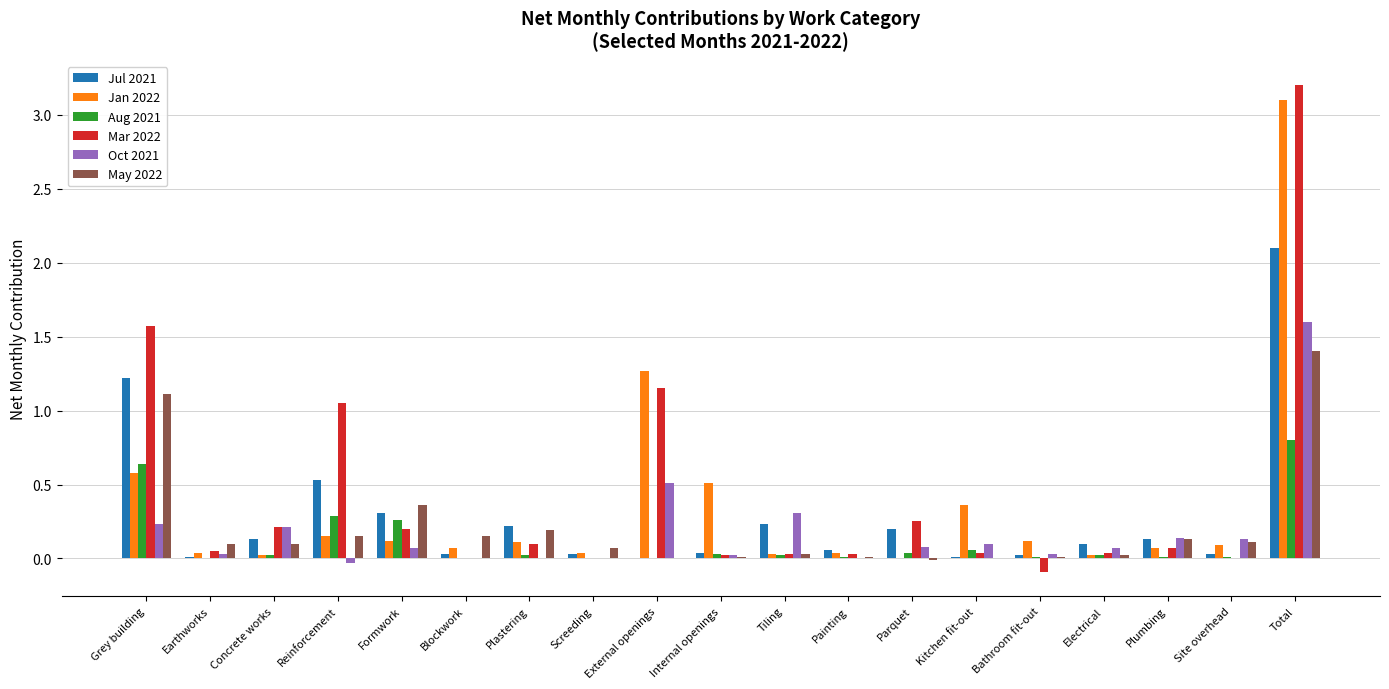

How many data points in Jan 2022 are above 0?

18